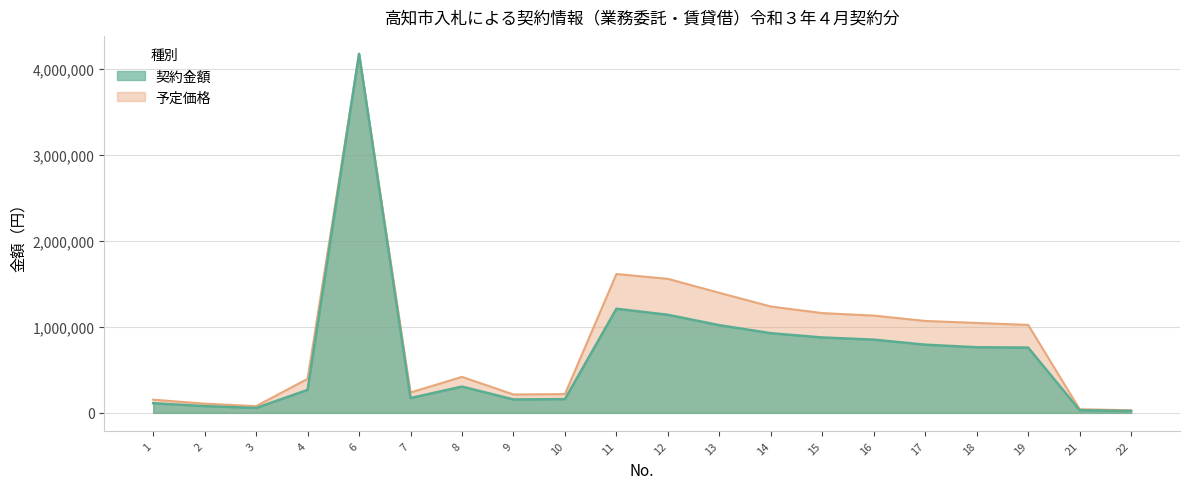

What is the difference between the maximum and minimum values in the 契約金額 series?

4155833